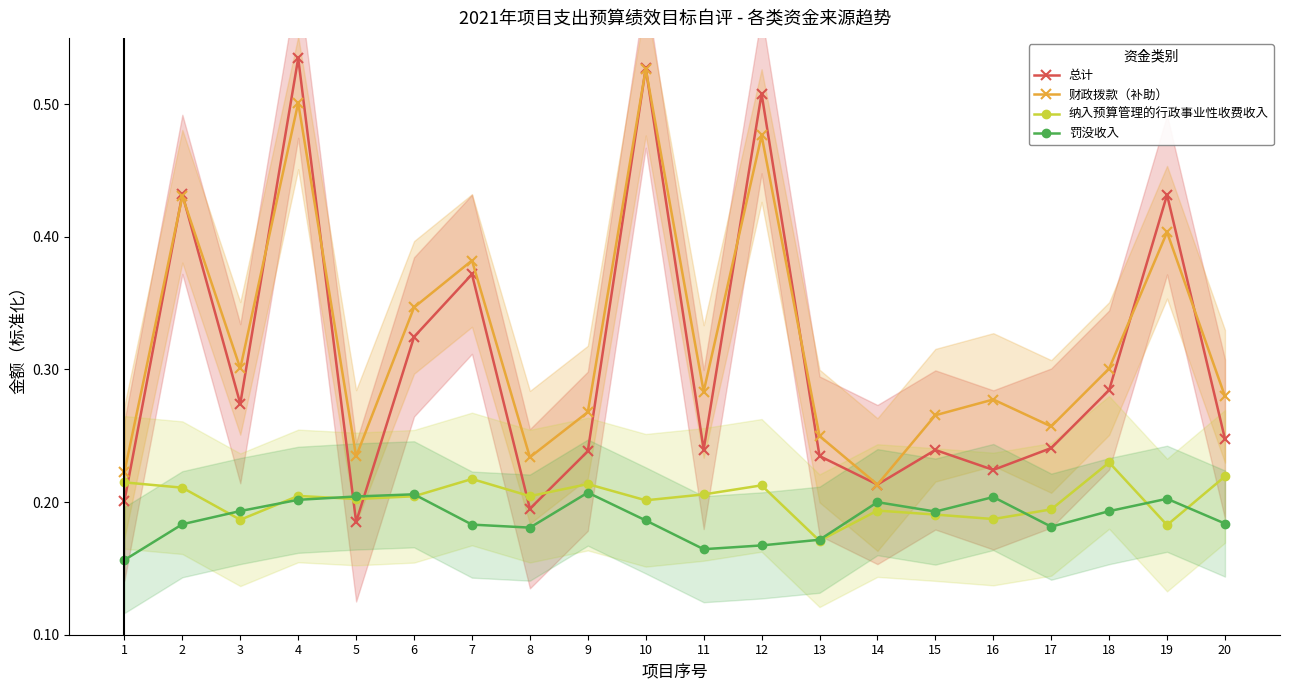

Reading left to right, extract all data points from this chart.

总计: 1=0.2	2=0.4	3=0.3	4=0.5	5=0.2	6=0.3	7=0.4	8=0.2	9=0.2	10=0.5	11=0.2	12=0.5	13=0.2	14=0.2	15=0.2	16=0.2	17=0.2	18=0.3	19=0.4	20=0.2
财政拨款（补助）: 1=0.2	2=0.4	3=0.3	4=0.5	5=0.2	6=0.3	7=0.4	8=0.2	9=0.3	10=0.5	11=0.3	12=0.5	13=0.2	14=0.2	15=0.3	16=0.3	17=0.3	18=0.3	19=0.4	20=0.3
纳入预算管理的行政事业性收费收入: 1=0.2	2=0.2	3=0.2	4=0.2	5=0.2	6=0.2	7=0.2	8=0.2	9=0.2	10=0.2	11=0.2	12=0.2	13=0.2	14=0.2	15=0.2	16=0.2	17=0.2	18=0.2	19=0.2	20=0.2
罚没收入: 1=0.2	2=0.2	3=0.2	4=0.2	5=0.2	6=0.2	7=0.2	8=0.2	9=0.2	10=0.2	11=0.2	12=0.2	13=0.2	14=0.2	15=0.2	16=0.2	17=0.2	18=0.2	19=0.2	20=0.2